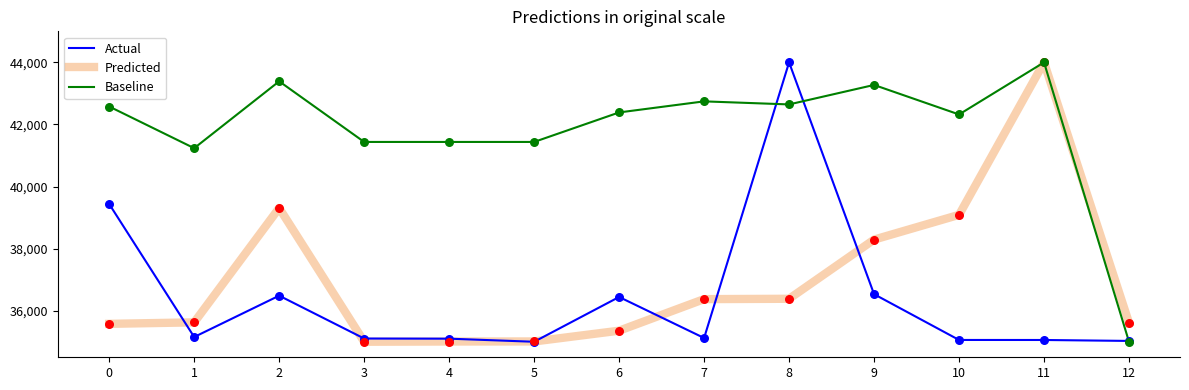

What are all the series names shown in the legend?

Actual, Predicted, Baseline